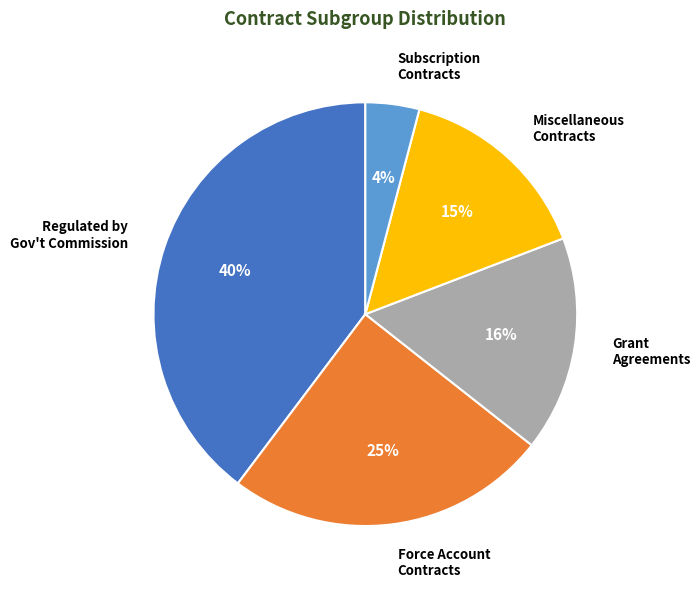

Is it true that Force Account Contracts is 25% of the pie?

True